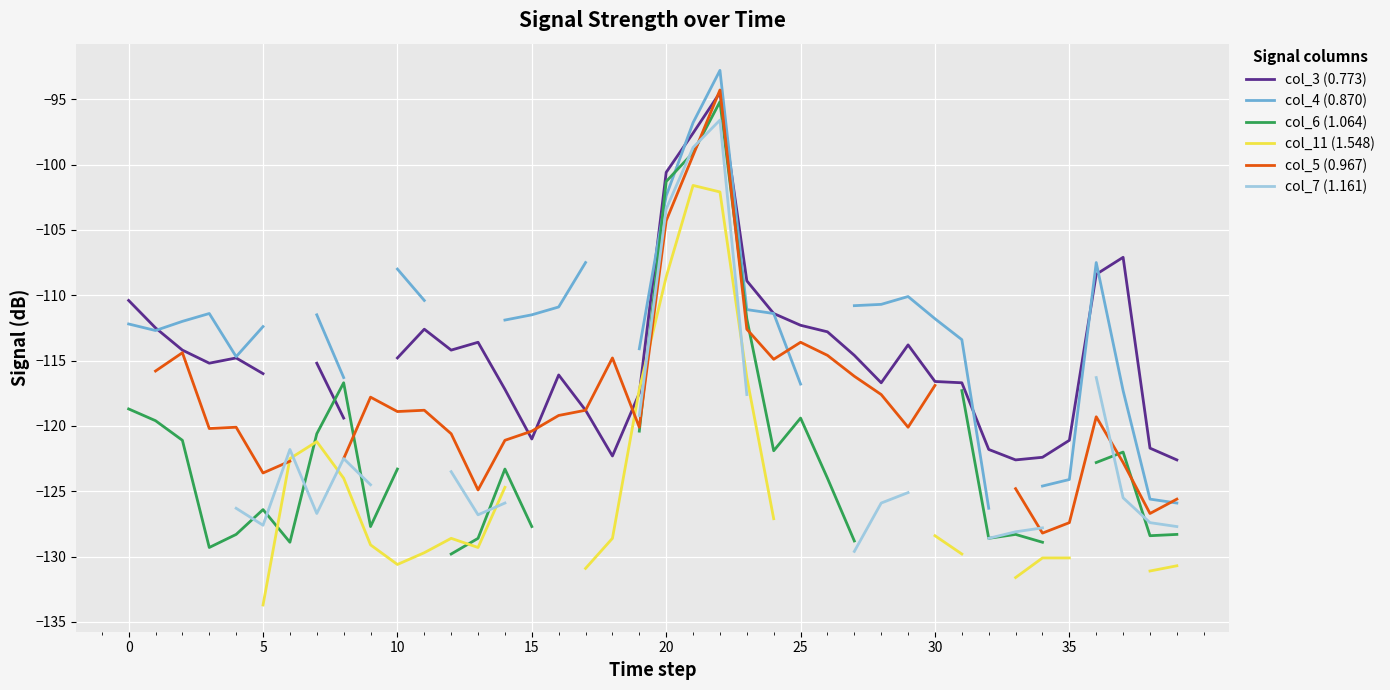

What is the smallest value displayed?

-133.7